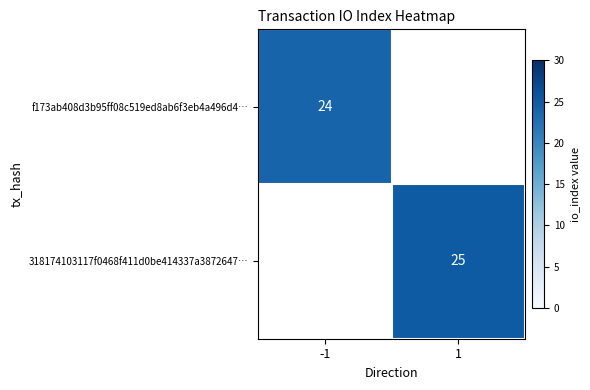

Is it true that 318174103117f0468f411d0be414337a3872647… equals 45 at 1?

False